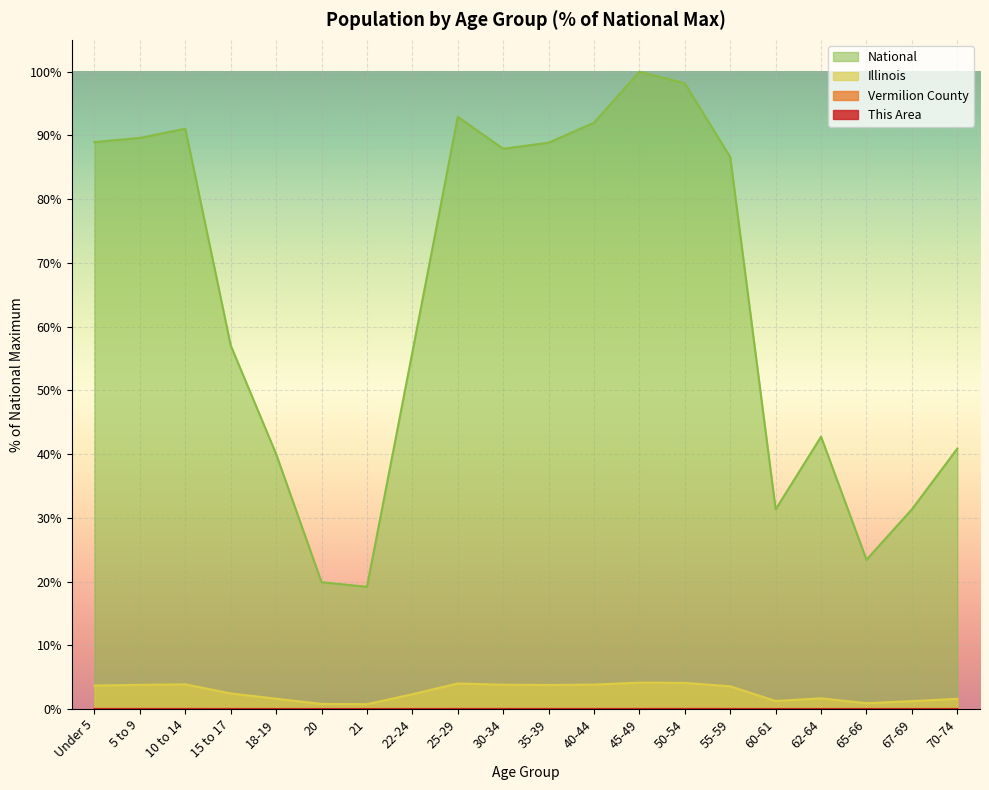

Count the Vermilion County values in the range 0 to 1.

20